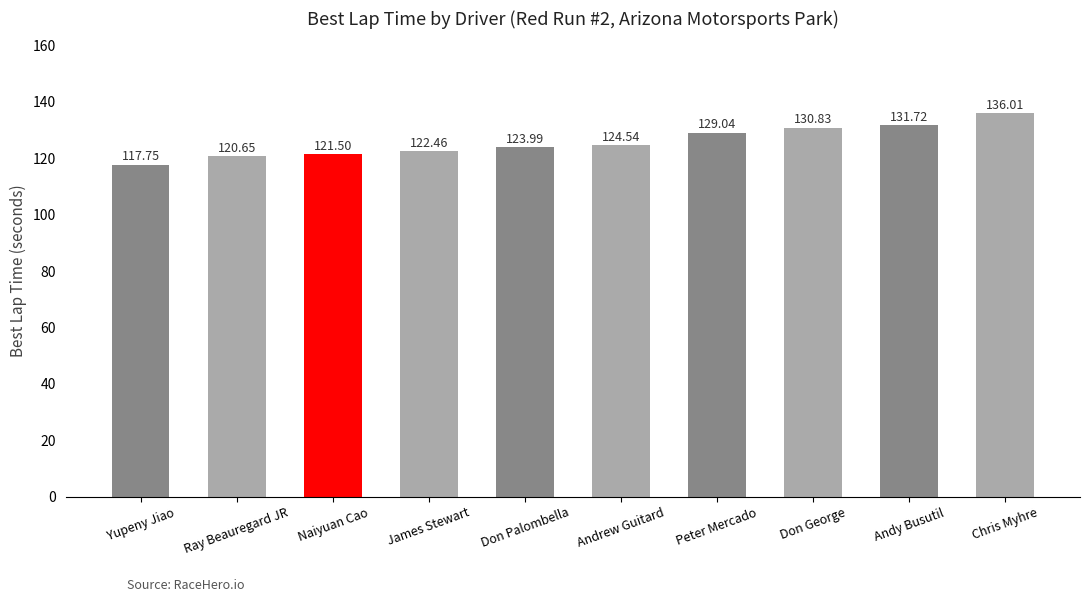

List the labels in order of value, smallest first.

Yupeny Jiao, Ray Beauregard JR, Naiyuan Cao, James Stewart, Don Palombella, Andrew Guitard, Peter Mercado, Don George, Andy Busutil, Chris Myhre